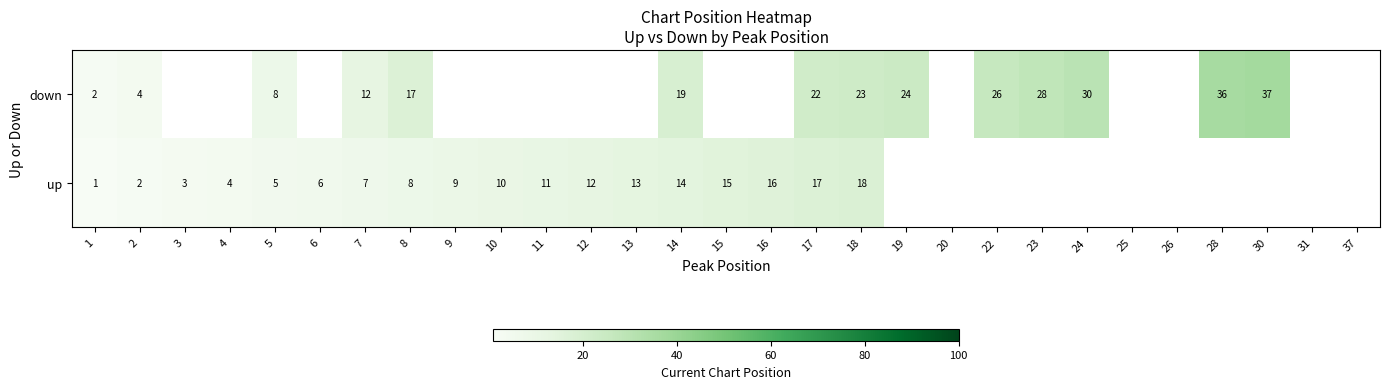

How many data points does each series have?

29